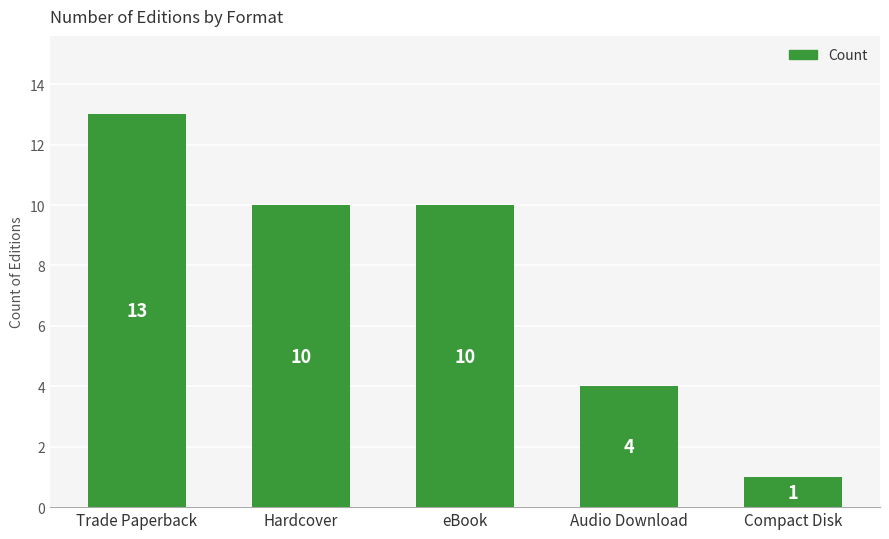

What is the difference between the maximum and second lowest values?

9